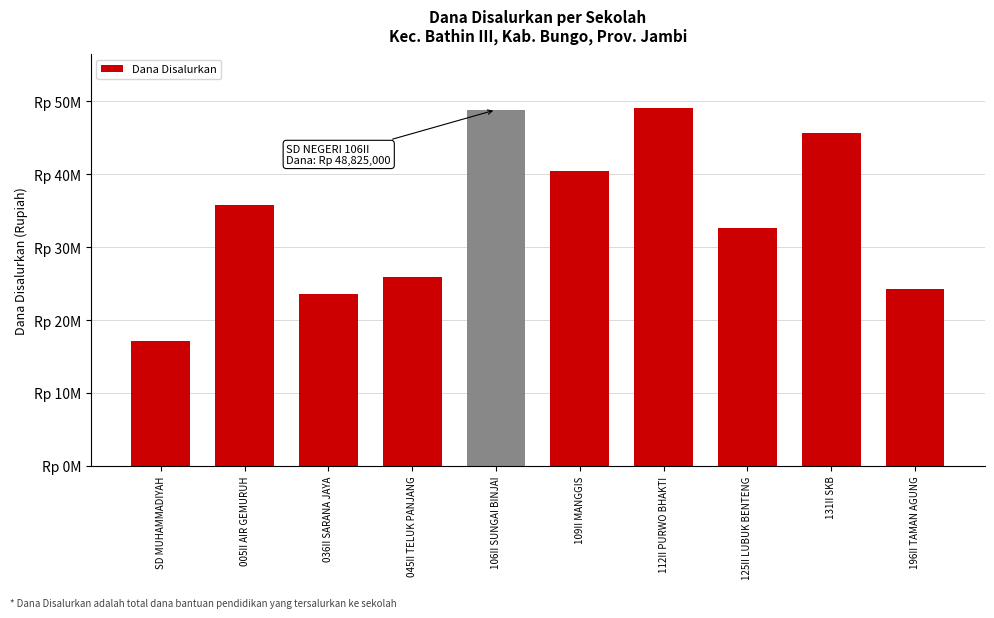

What is the value of the 9th bar from the left?

45675000